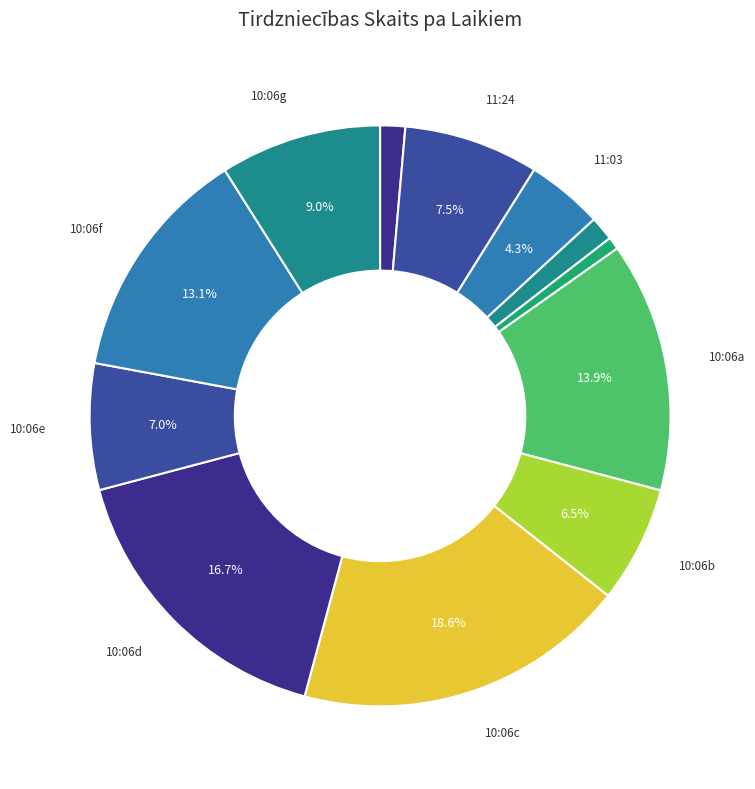

How many segments does this pie chart have?

12